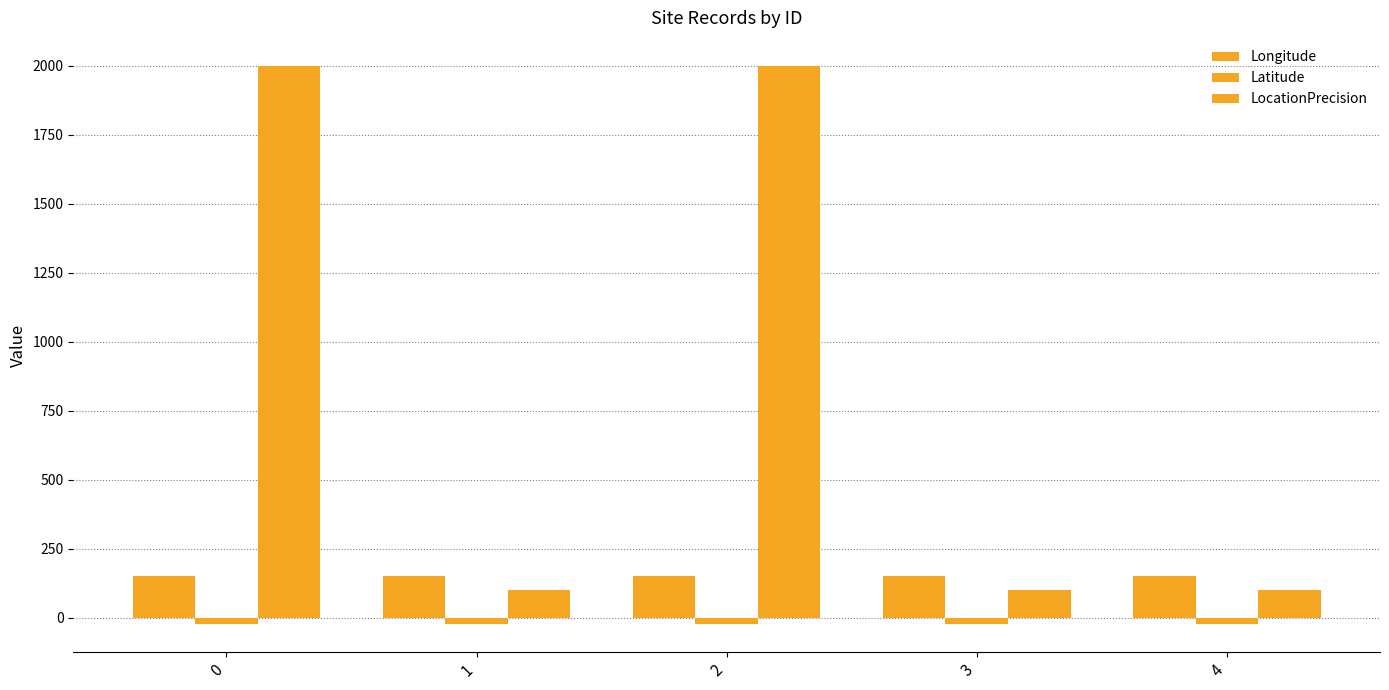

At which label is Latitude closest to -23?

3